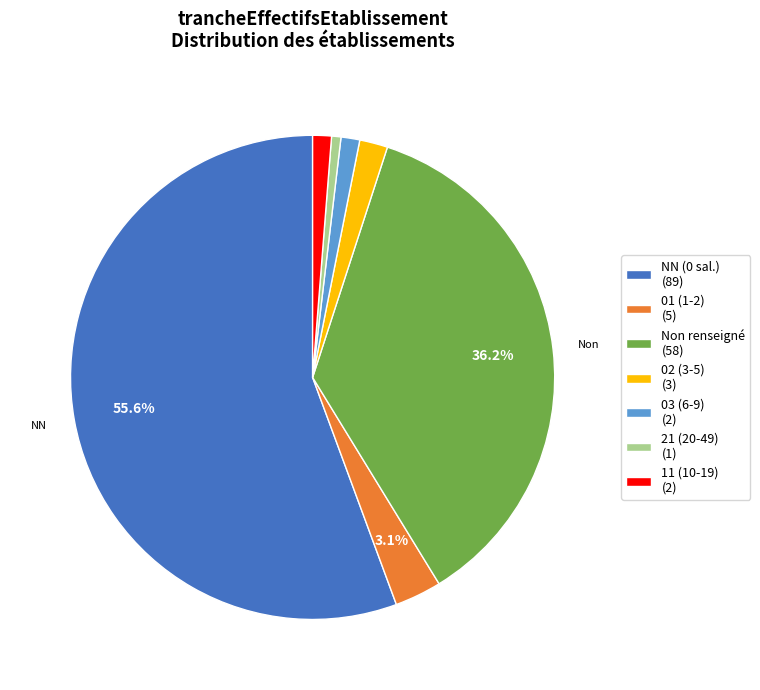

Is the sum of 01 (1-2) (5) and NN (0 sal.) (89) greater than half?

Yes